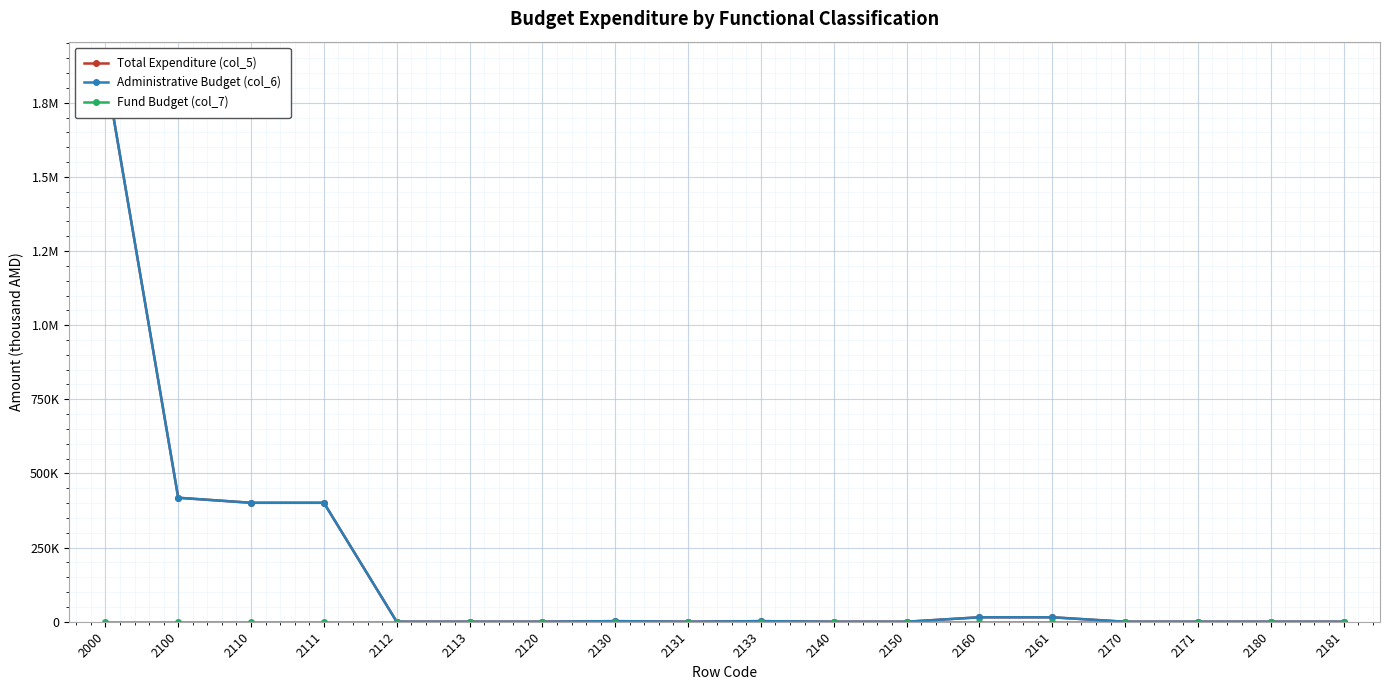

True or false: Total Expenditure (col_5) has a value of -964497.9 at 2112.

False